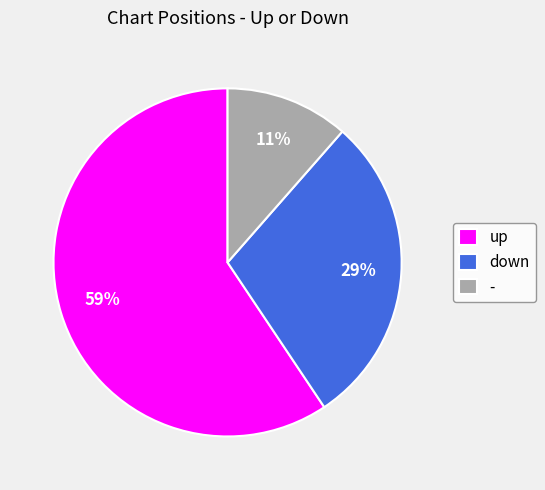

Approximately how many times larger is the value at up compared to down?

2.0